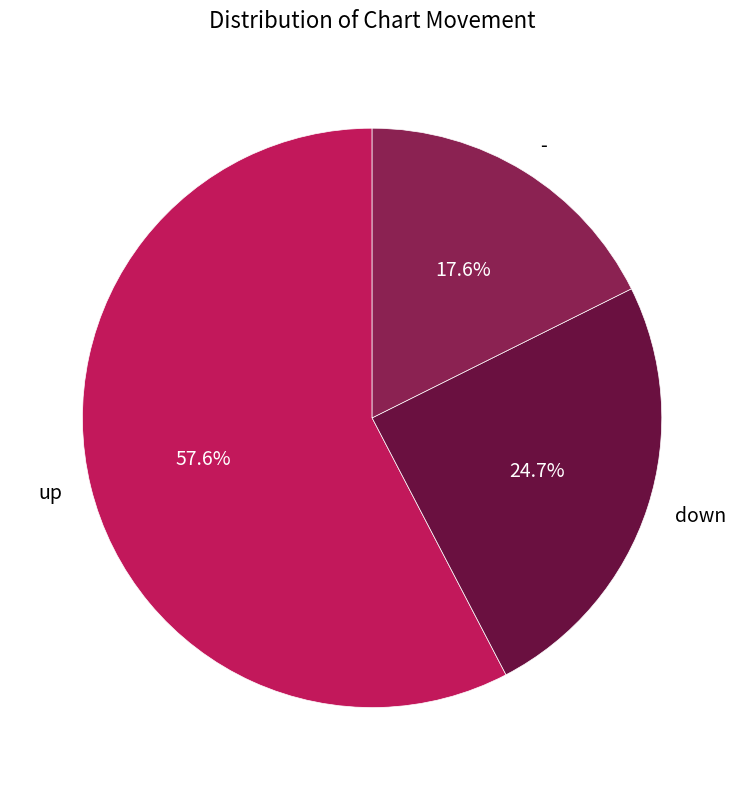

What is the majority slice?

up